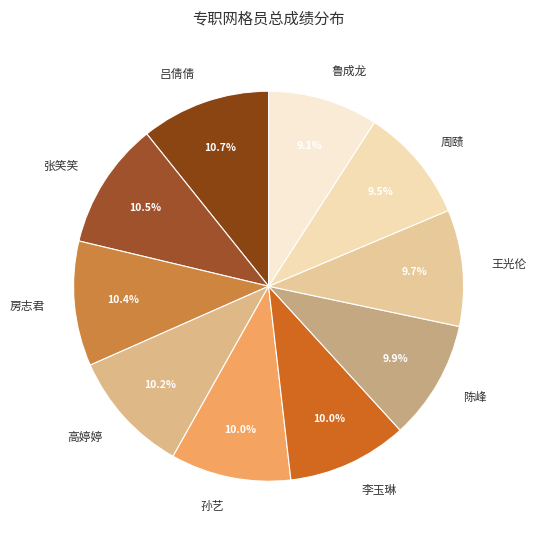

Is the sum of 王光伦 and 高婷婷 greater than half?

No